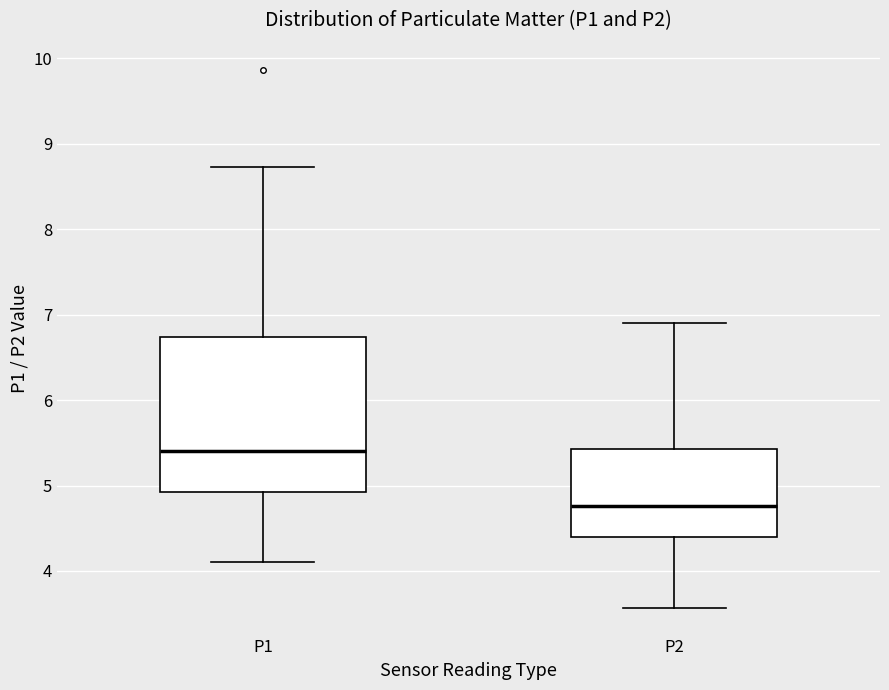

Reading left to right, transcribe this box plot: for each box, give where its median line is, the range the box spans, and where its two whiskers end, as read against the y-axis. The values are not printed on the chart, so give them approximately, as read against the axis.

P1: median 5.4, box 4.9 to 6.7, whiskers 4.1 to 8.7
P2: median 4.8, box 4.4 to 5.4, whiskers 3.6 to 6.9